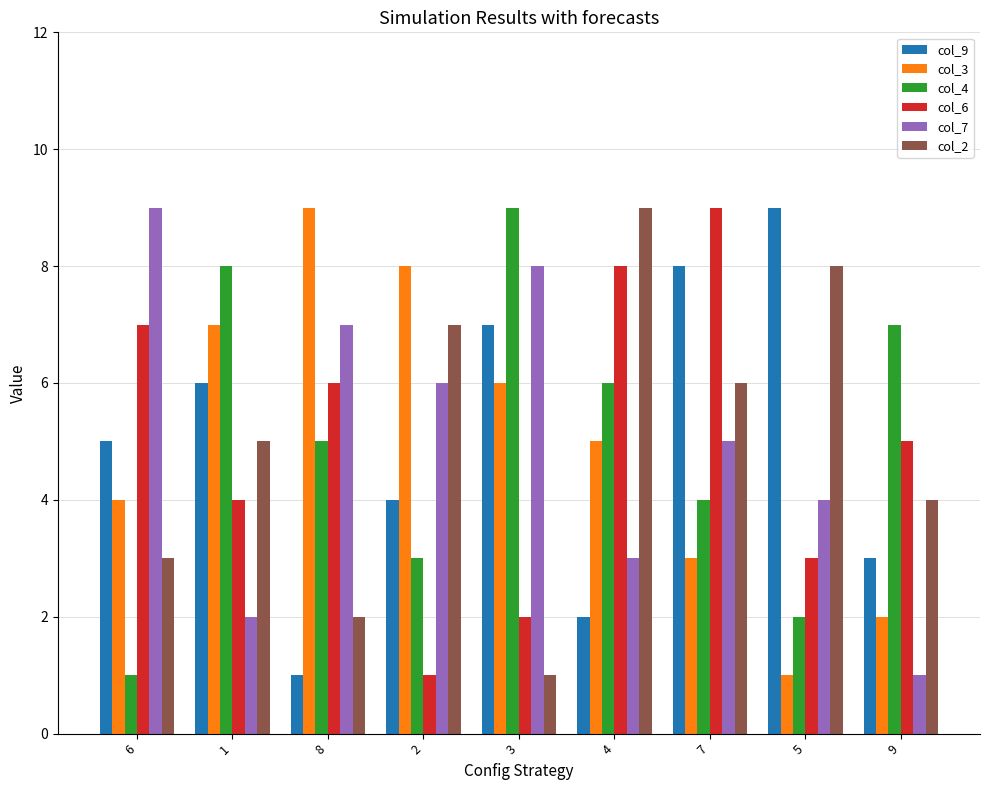

Reading right to left, list all the values displayed in this chart.

col_9: 3	9	8	2	7	4	1	6	5
col_3: 2	1	3	5	6	8	9	7	4
col_4: 7	2	4	6	9	3	5	8	1
col_6: 5	3	9	8	2	1	6	4	7
col_7: 1	4	5	3	8	6	7	2	9
col_2: 4	8	6	9	1	7	2	5	3